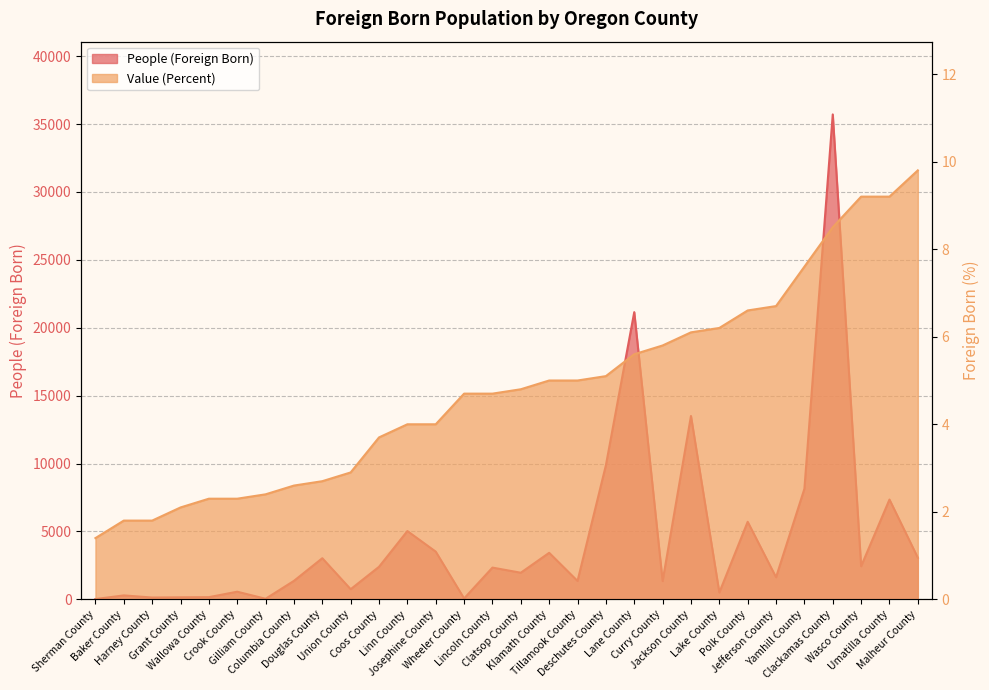

Which series has the widest spread of values?

People (Foreign Born)